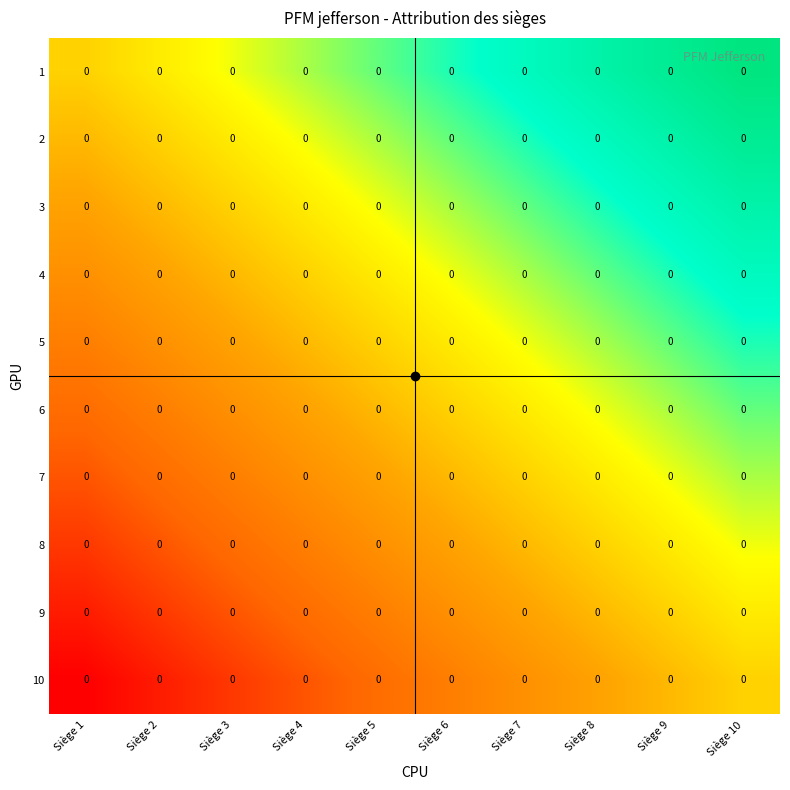

The 2 series shows 1.1 at Siège 6. True or false?

False